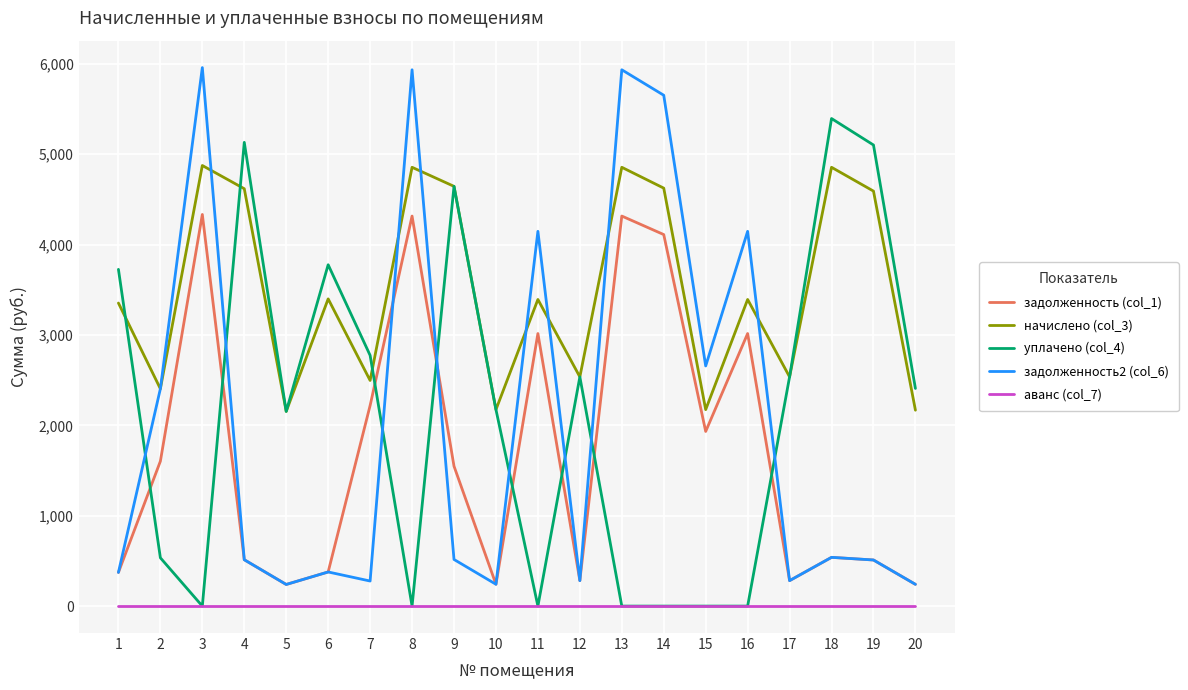

What is the spread (max minus min) of values at 19?

5102.0